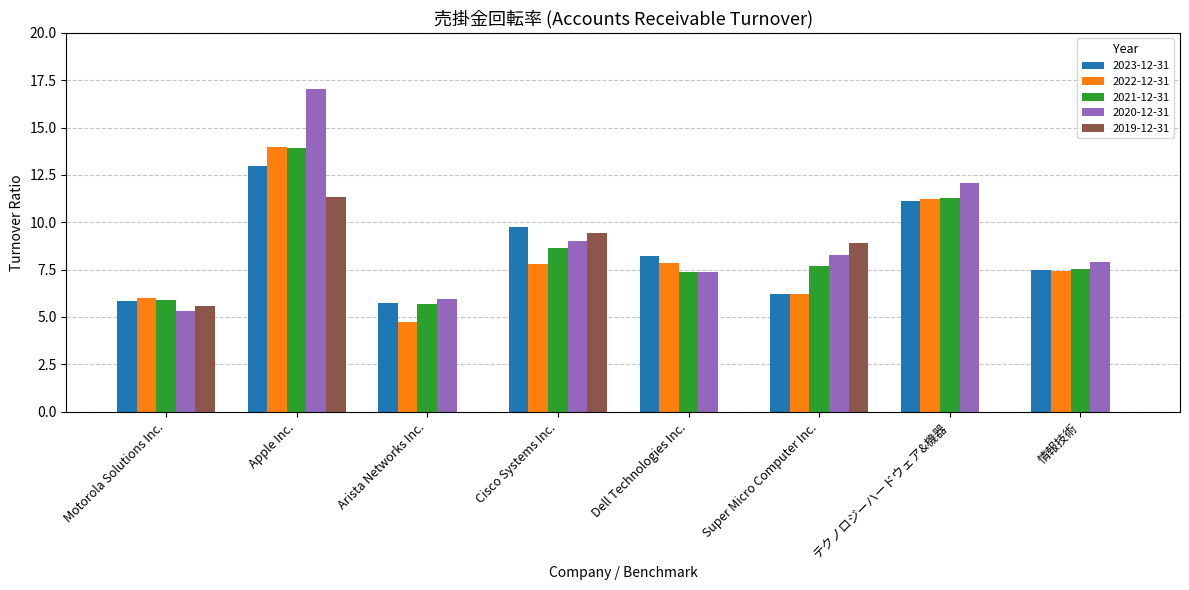

Between Apple Inc. and Cisco Systems Inc., which series saw the biggest shift?

2020-12-31